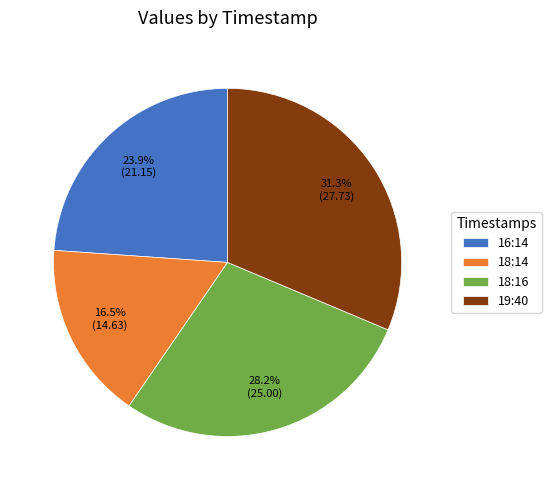

Rank the categories by value from highest to lowest.

19:40, 18:16, 16:14, 18:14